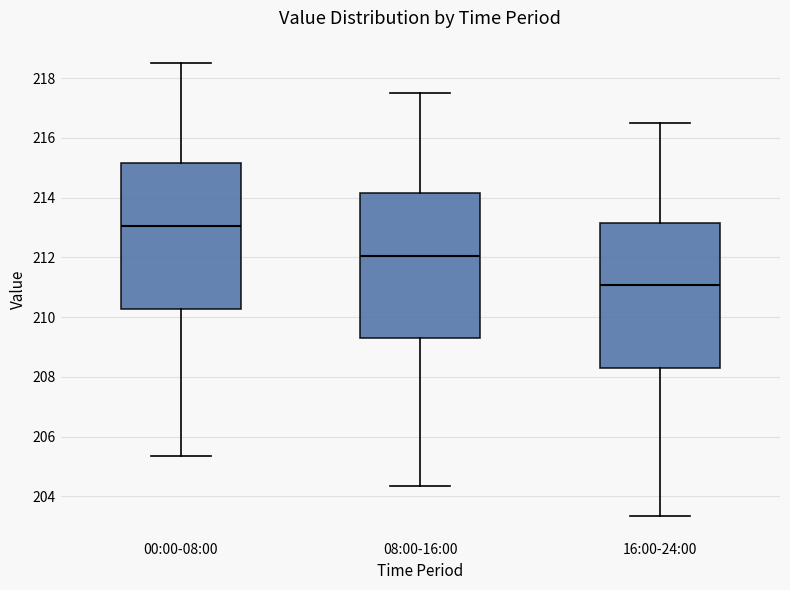

Which box's median line is the highest?

00:00-08:00